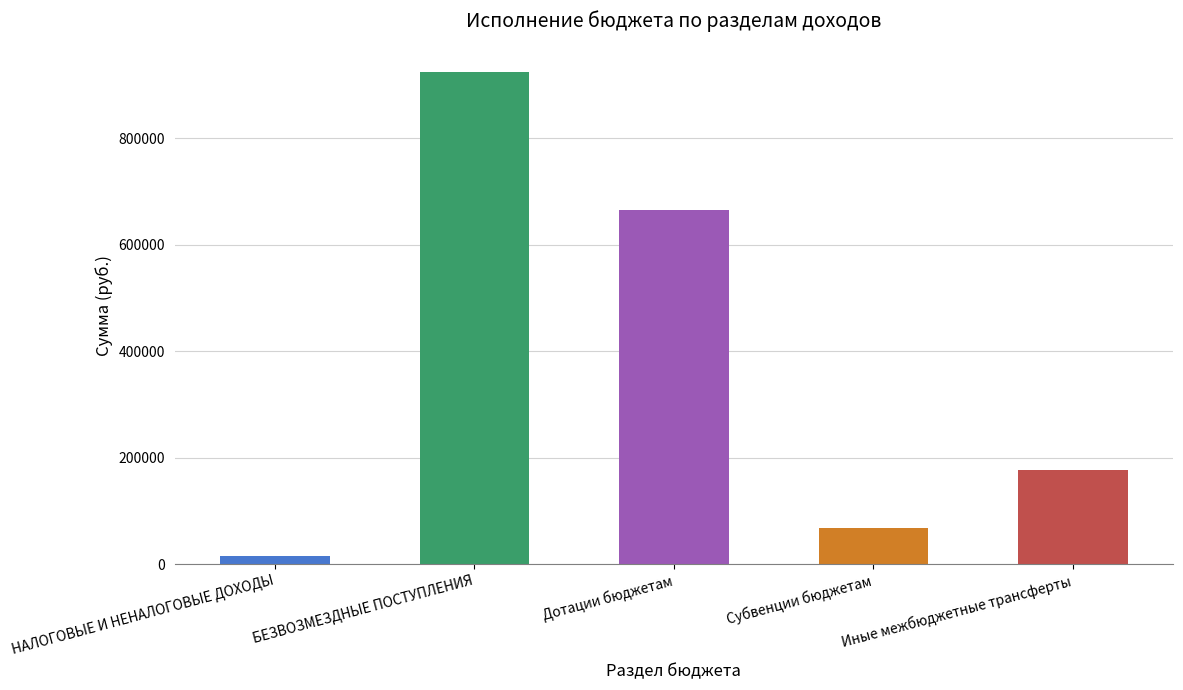

Reading right to left, what are all the values shown in this chart?

176000	67455	665250	923705	15985